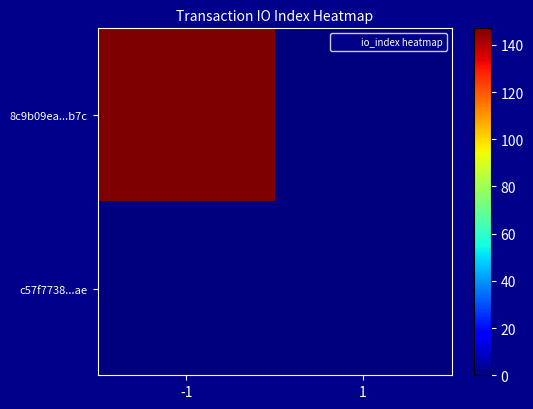

At how many categories does at least one series exceed 133?

1